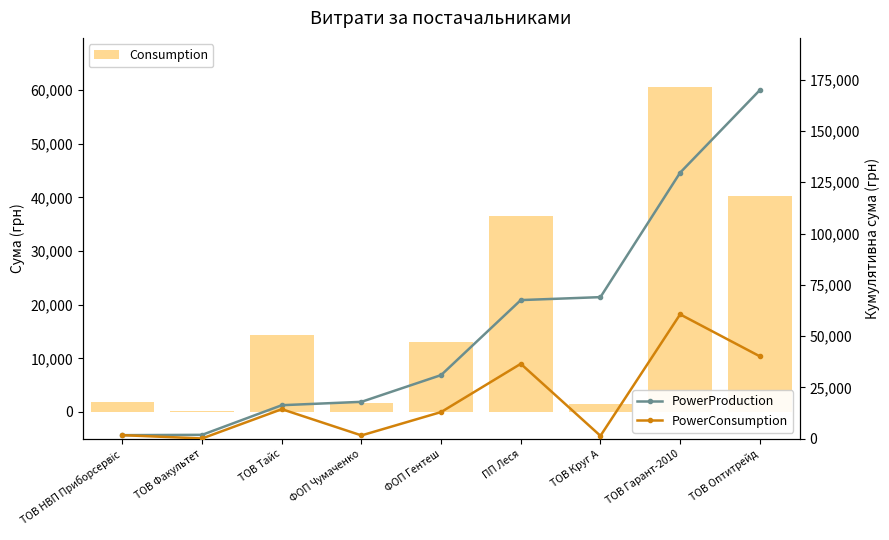

Rank the series by their maximum value, from highest to lowest.

PowerProduction, Consumption, PowerConsumption